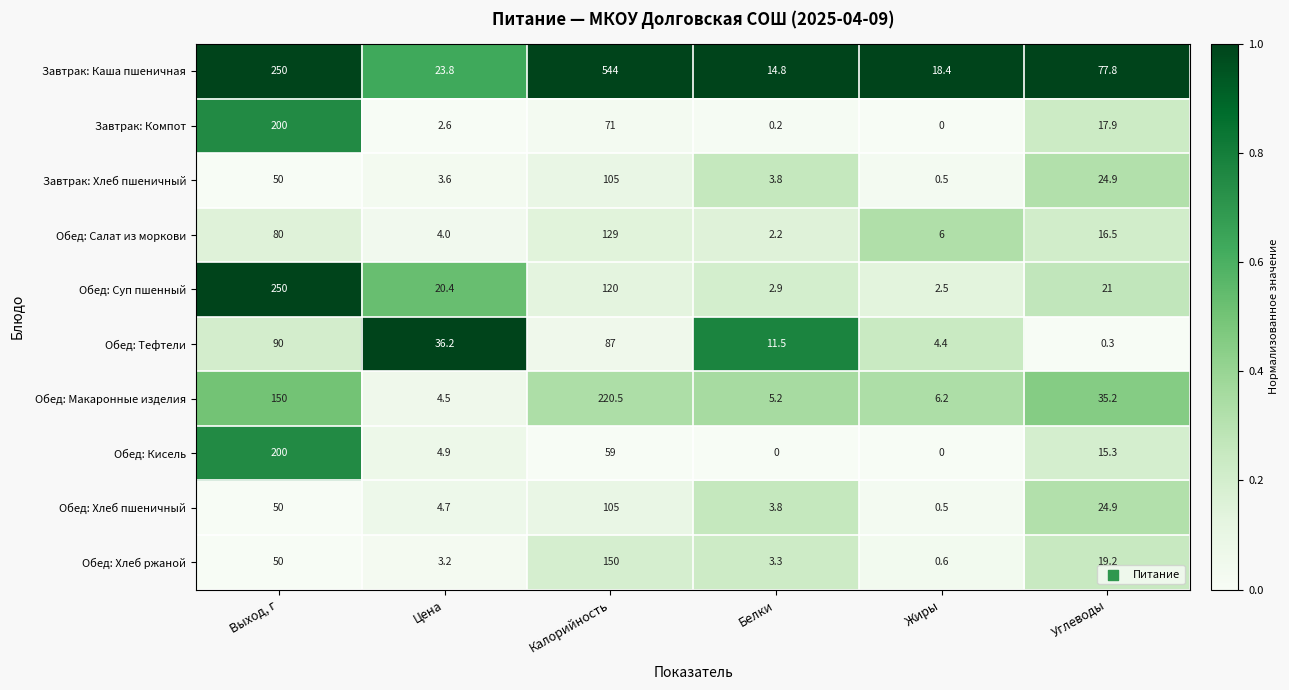

Which series changed the most between Цена and Калорийность?

Завтрак: Каша пшеничная